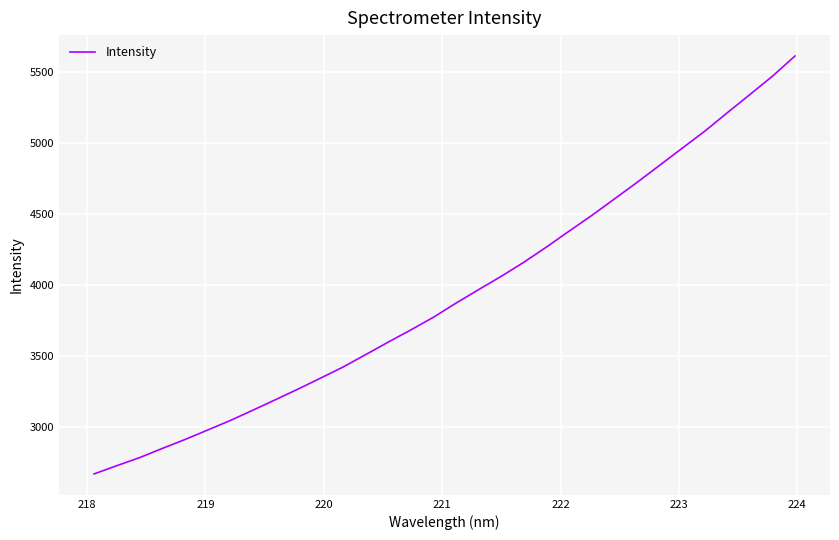

What is the greatest value displayed?

5612.0